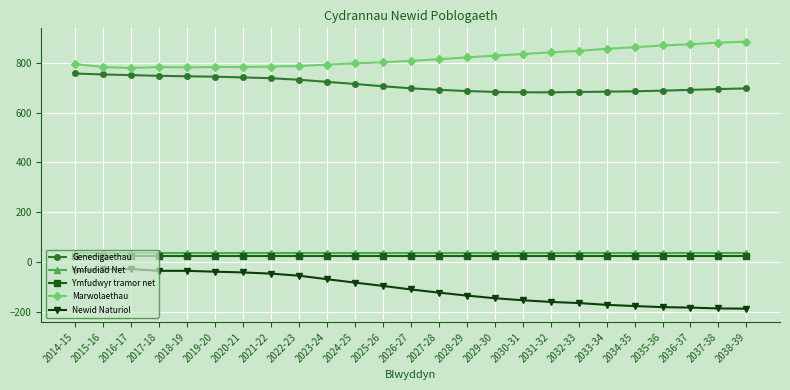

True or false: Genedigaethau and Ymfudwyr tramor net intersect in this chart.

False